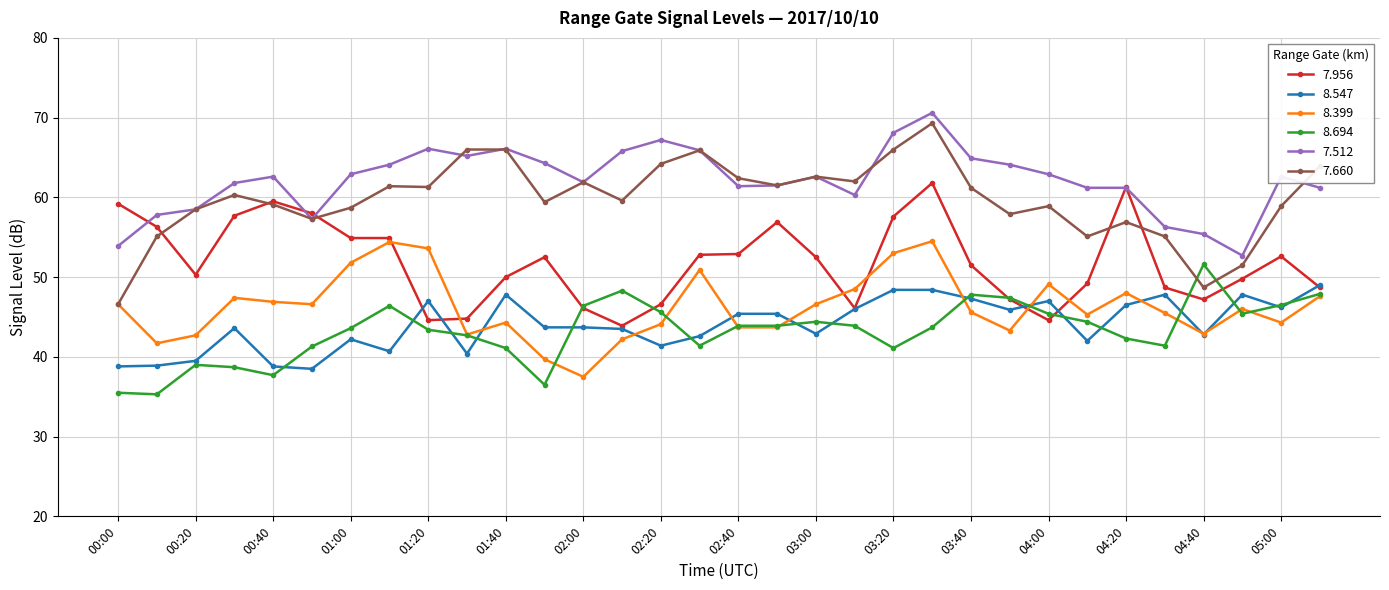

What is the value of the 8.547 point at the 5th from the left?

38.8